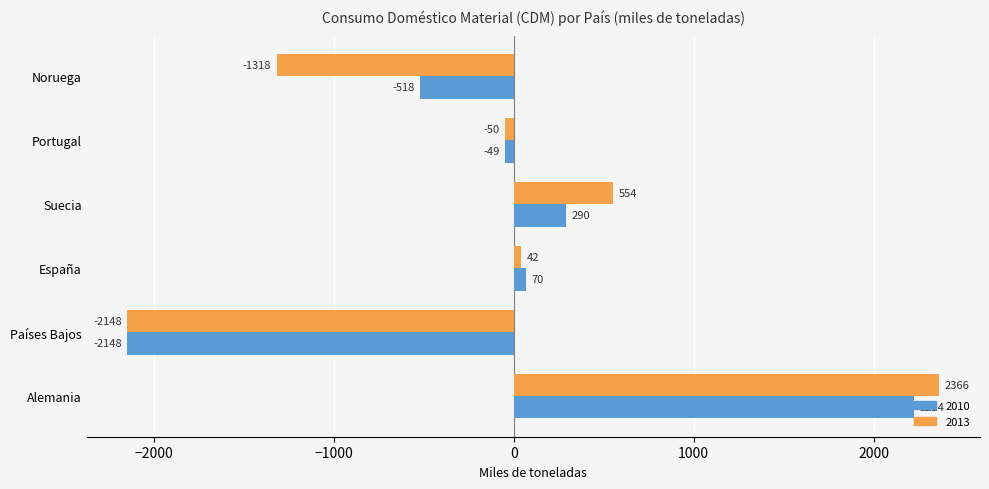

At how many categories does at least one series exceed 1393?

1